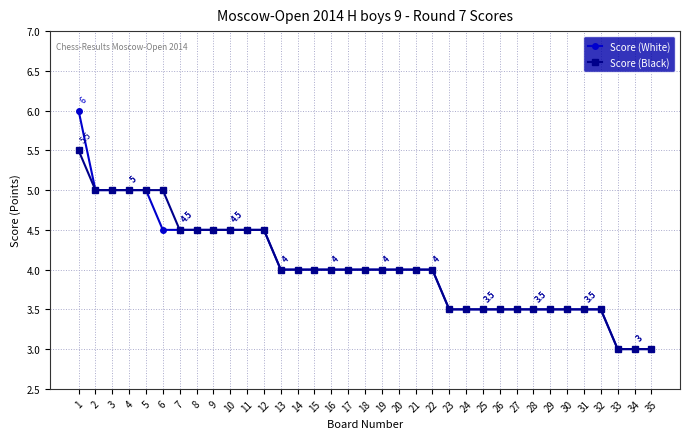

Is this an area chart (filled region under the line)?

No